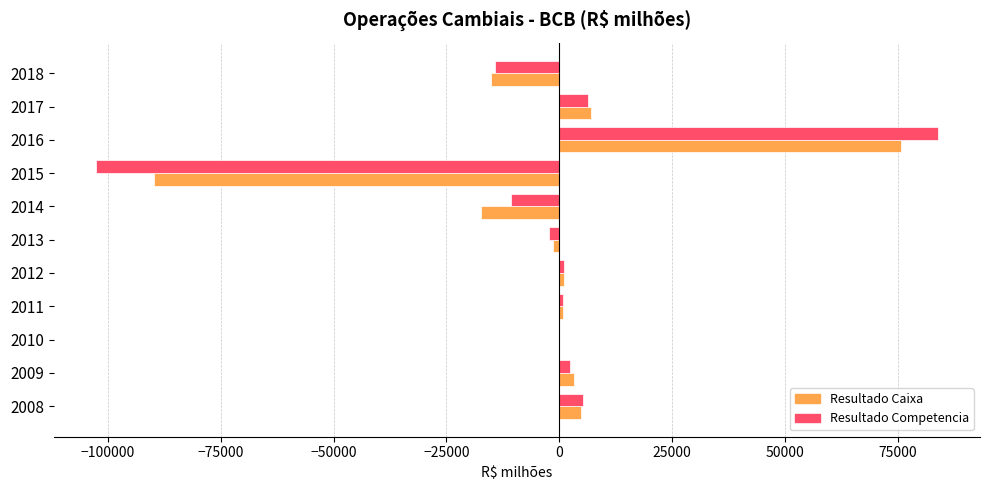

Is the value of Resultado Competencia at 2011 greater than the value of Resultado Caixa at 2016?

No